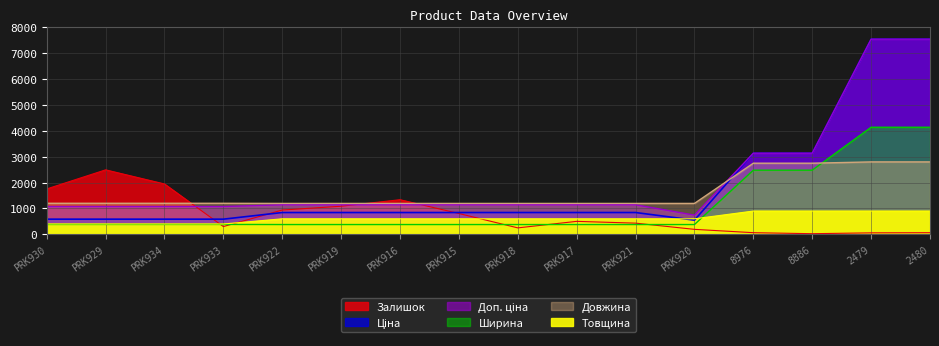

What is the difference between the Довжина values at 2479 and 8886?

50.0